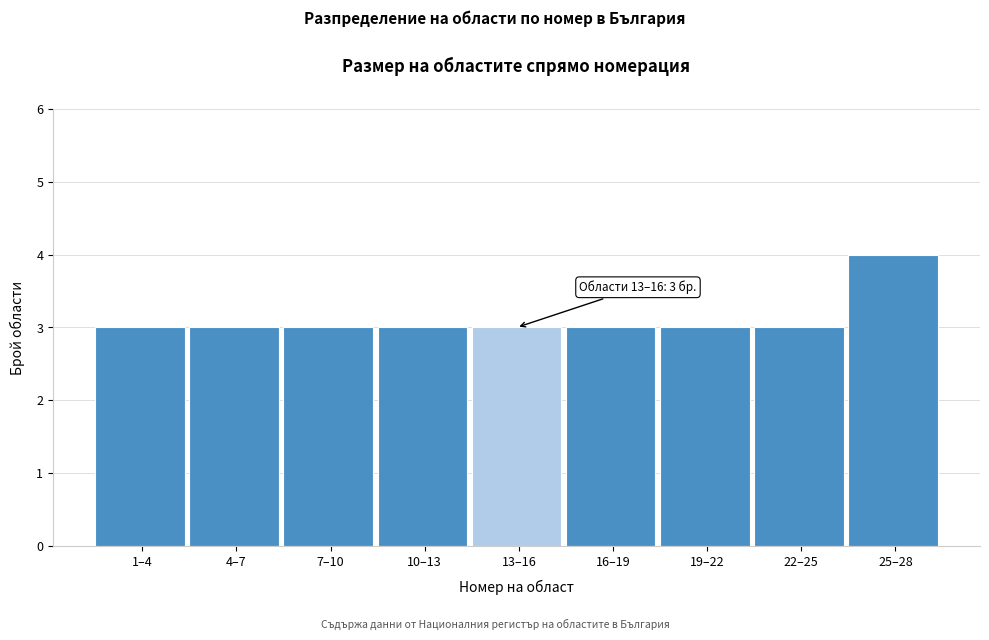

Reading left to right, extract all data points from this chart.

3	3	3	3	3	3	3	3	4